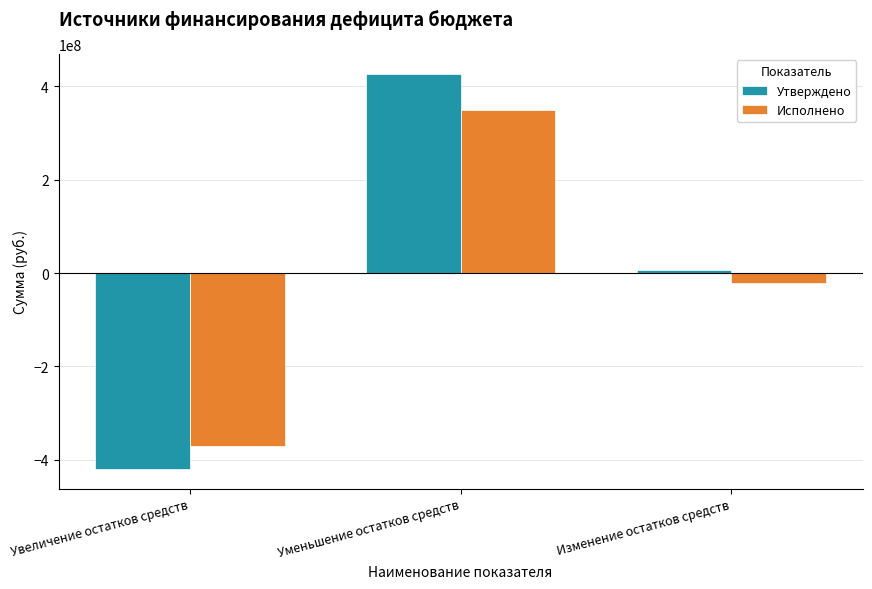

What is the minimum value for Утверждено?

-419535269.0